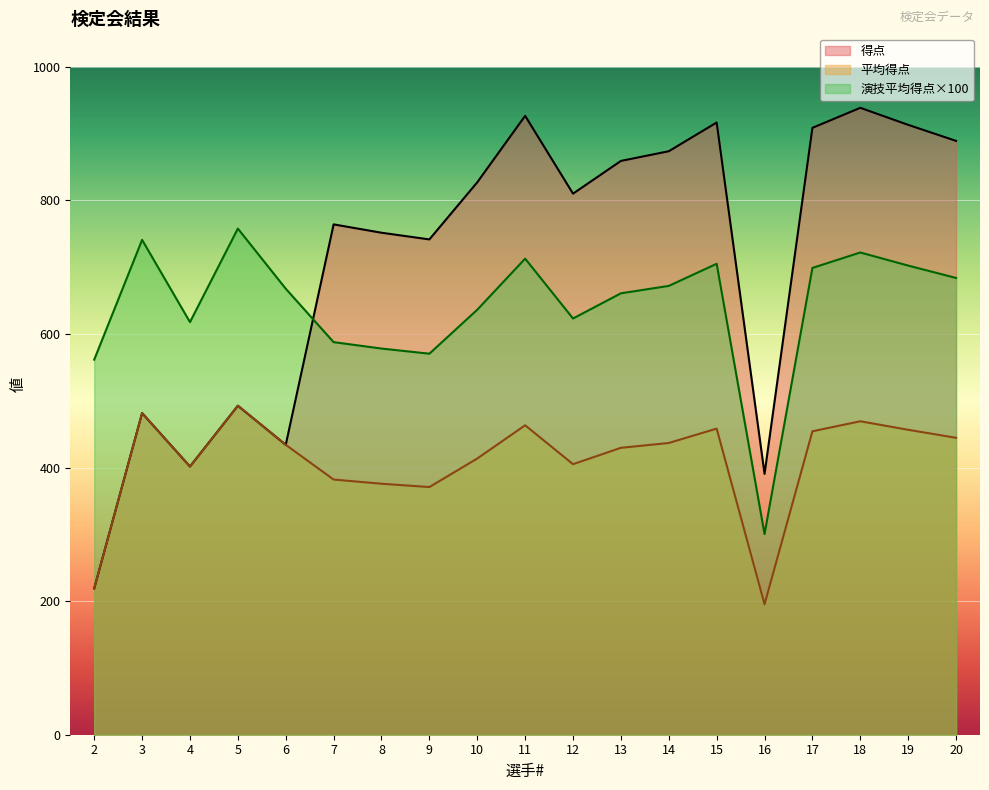

At which category is the sum across all series the highest?

18